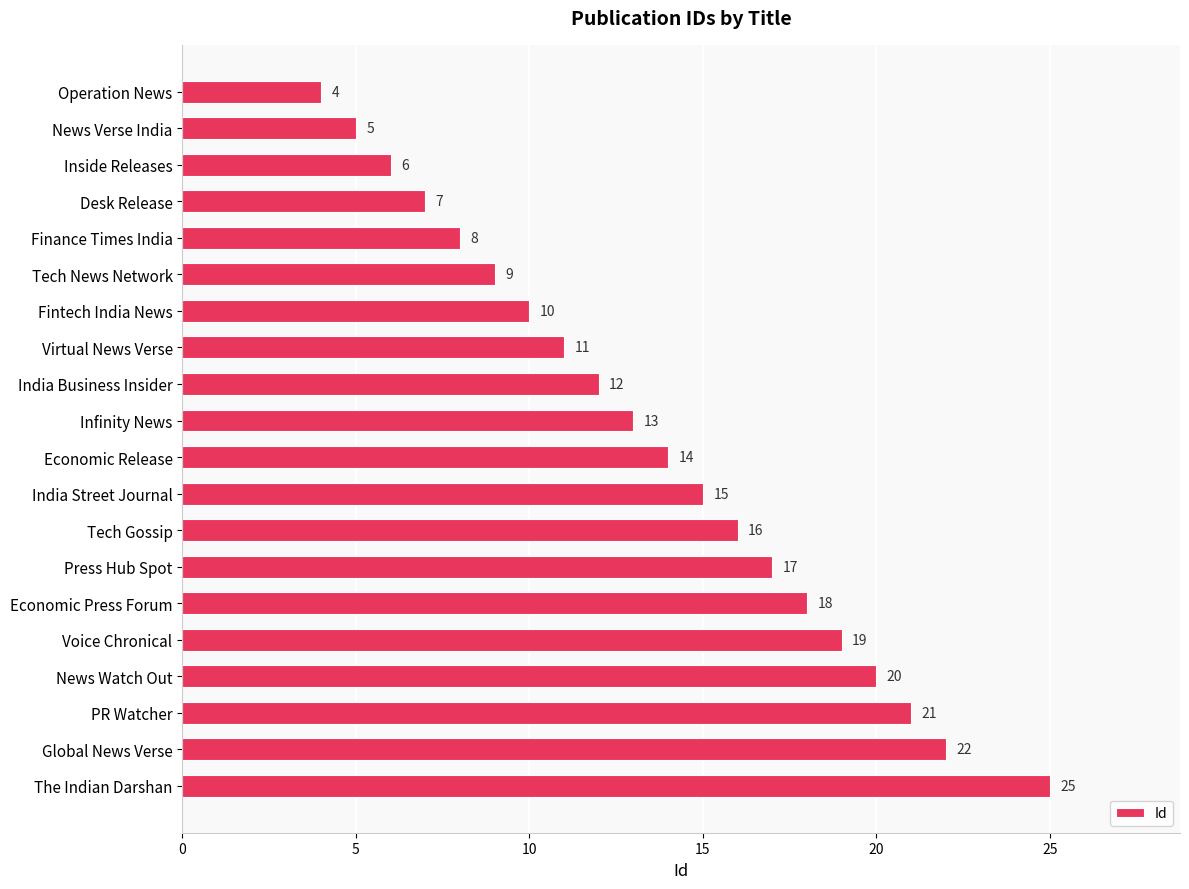

Reading top to bottom, list all the values displayed in this chart.

4	5	6	7	8	9	10	11	12	13	14	15	16	17	18	19	20	21	22	25